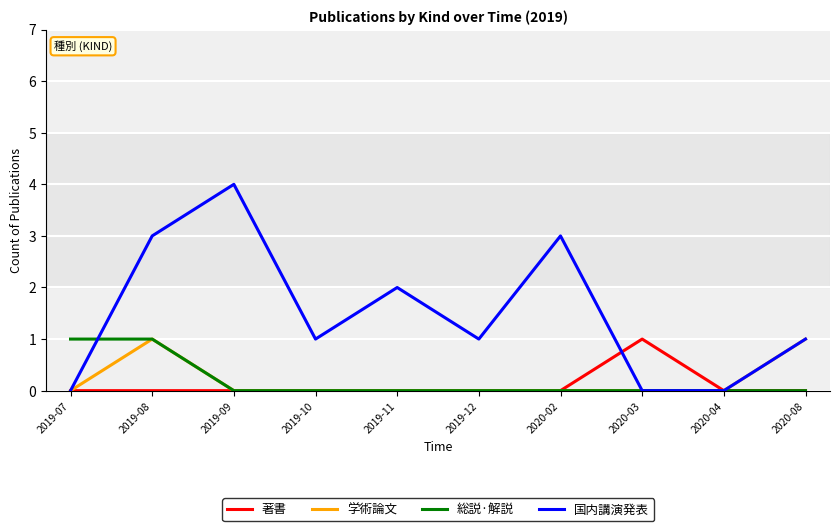

What position from the right is 2019-11?

6